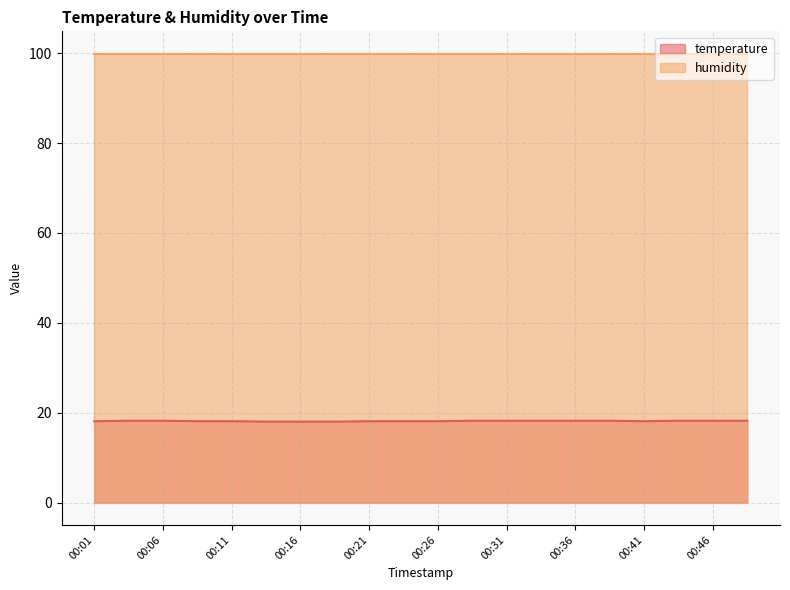

Which label corresponds to the smallest value in the chart?

00:14